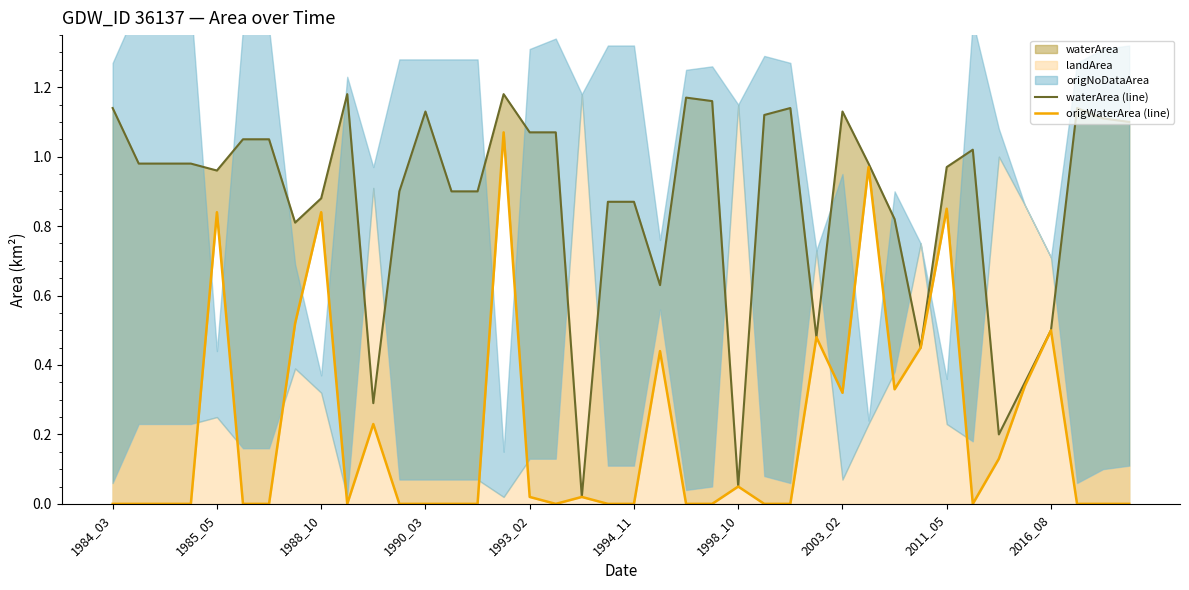

How many interior local peaks does the waterArea (line) series have?

8